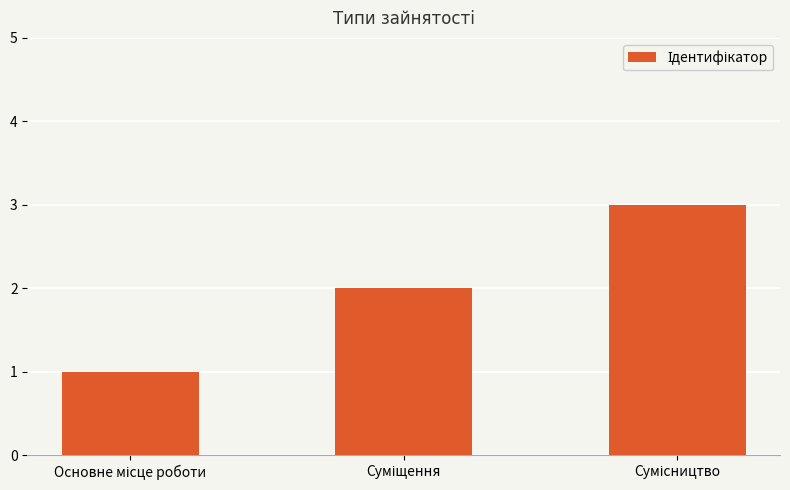

What is the value of the 2nd bar from the left?

2